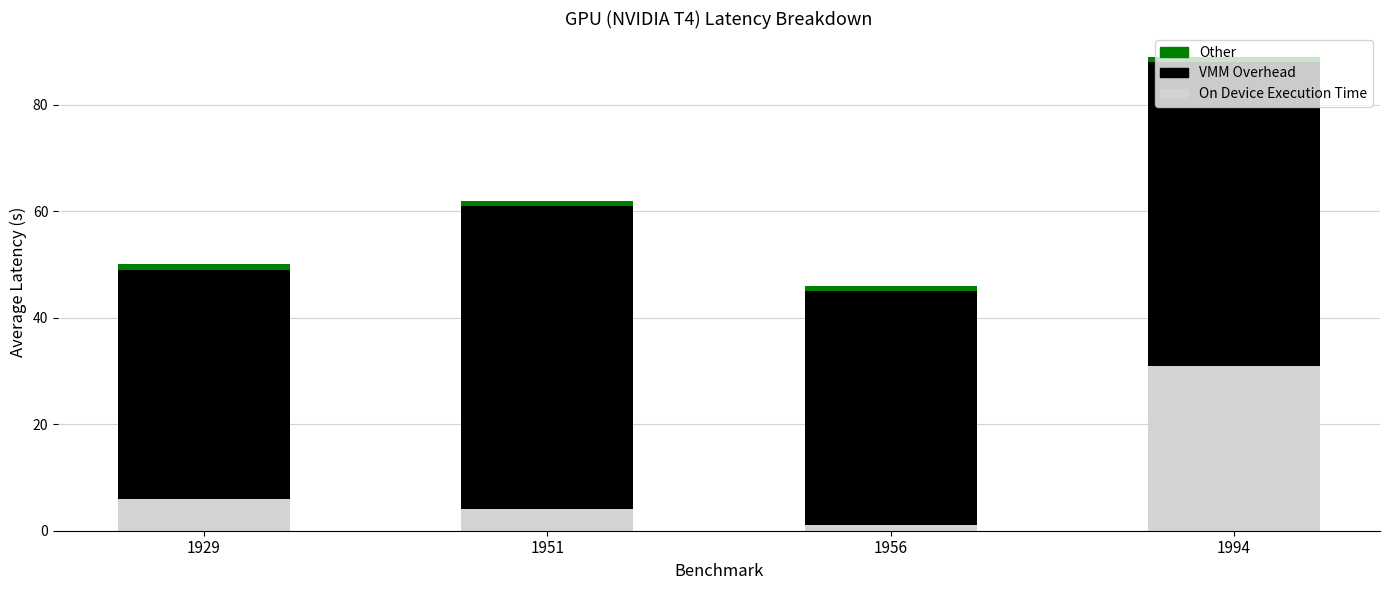

At which category is the sum across all series the highest?

1994